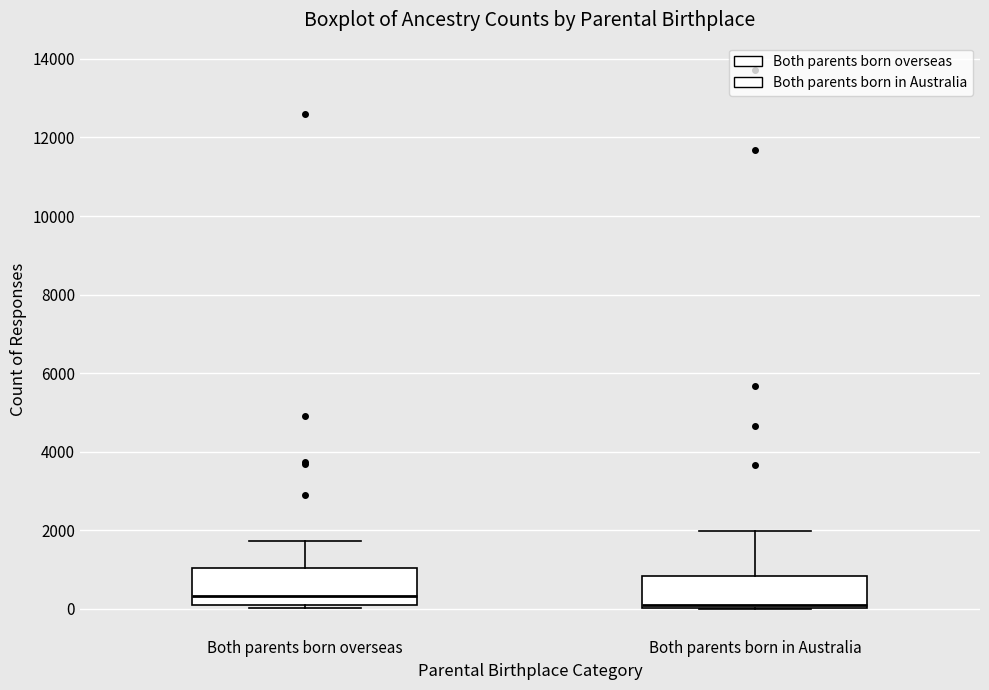

Reading left to right, transcribe this box plot: for each box, give where its median line is, the range the box spans, and where its two whiskers end, as read against the y-axis. The values are not printed on the chart, so give them approximately, as read against the axis.

Both parents born overseas: median 400, box 200 to 1000, whiskers 0 to 1800
Both parents born in Australia: median 0 (just above the box's lower edge), box 0 to 800, whiskers 0 to 2000